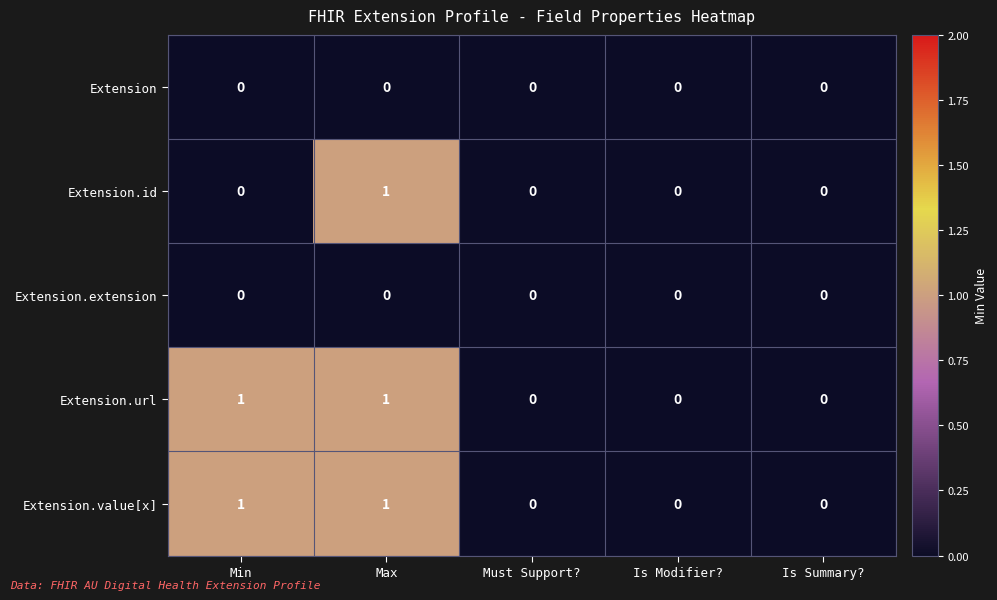

True or false: Extension.id has a value of 0 at Is Modifier?.

True